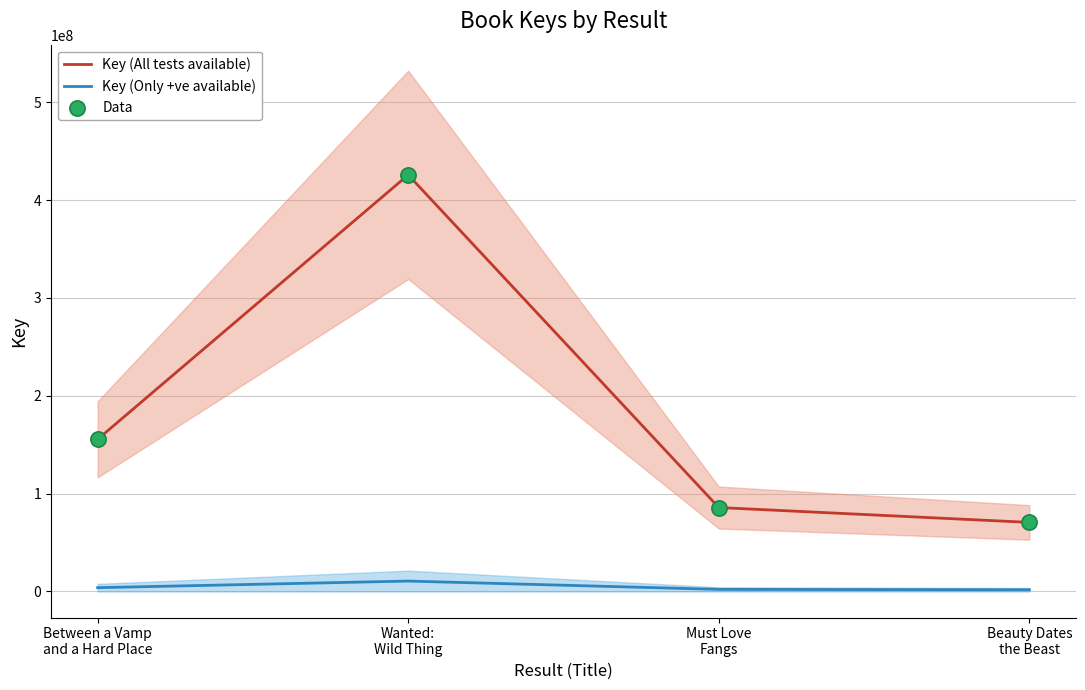

Which series has the widest spread of Y values?

Key (All tests available)